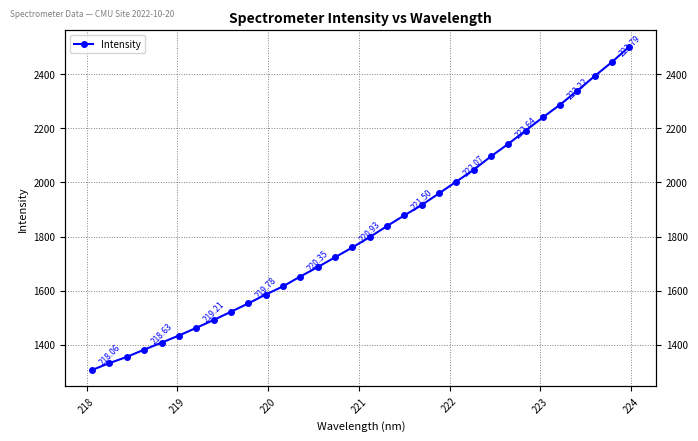

What is the sum of all values?

58350.6